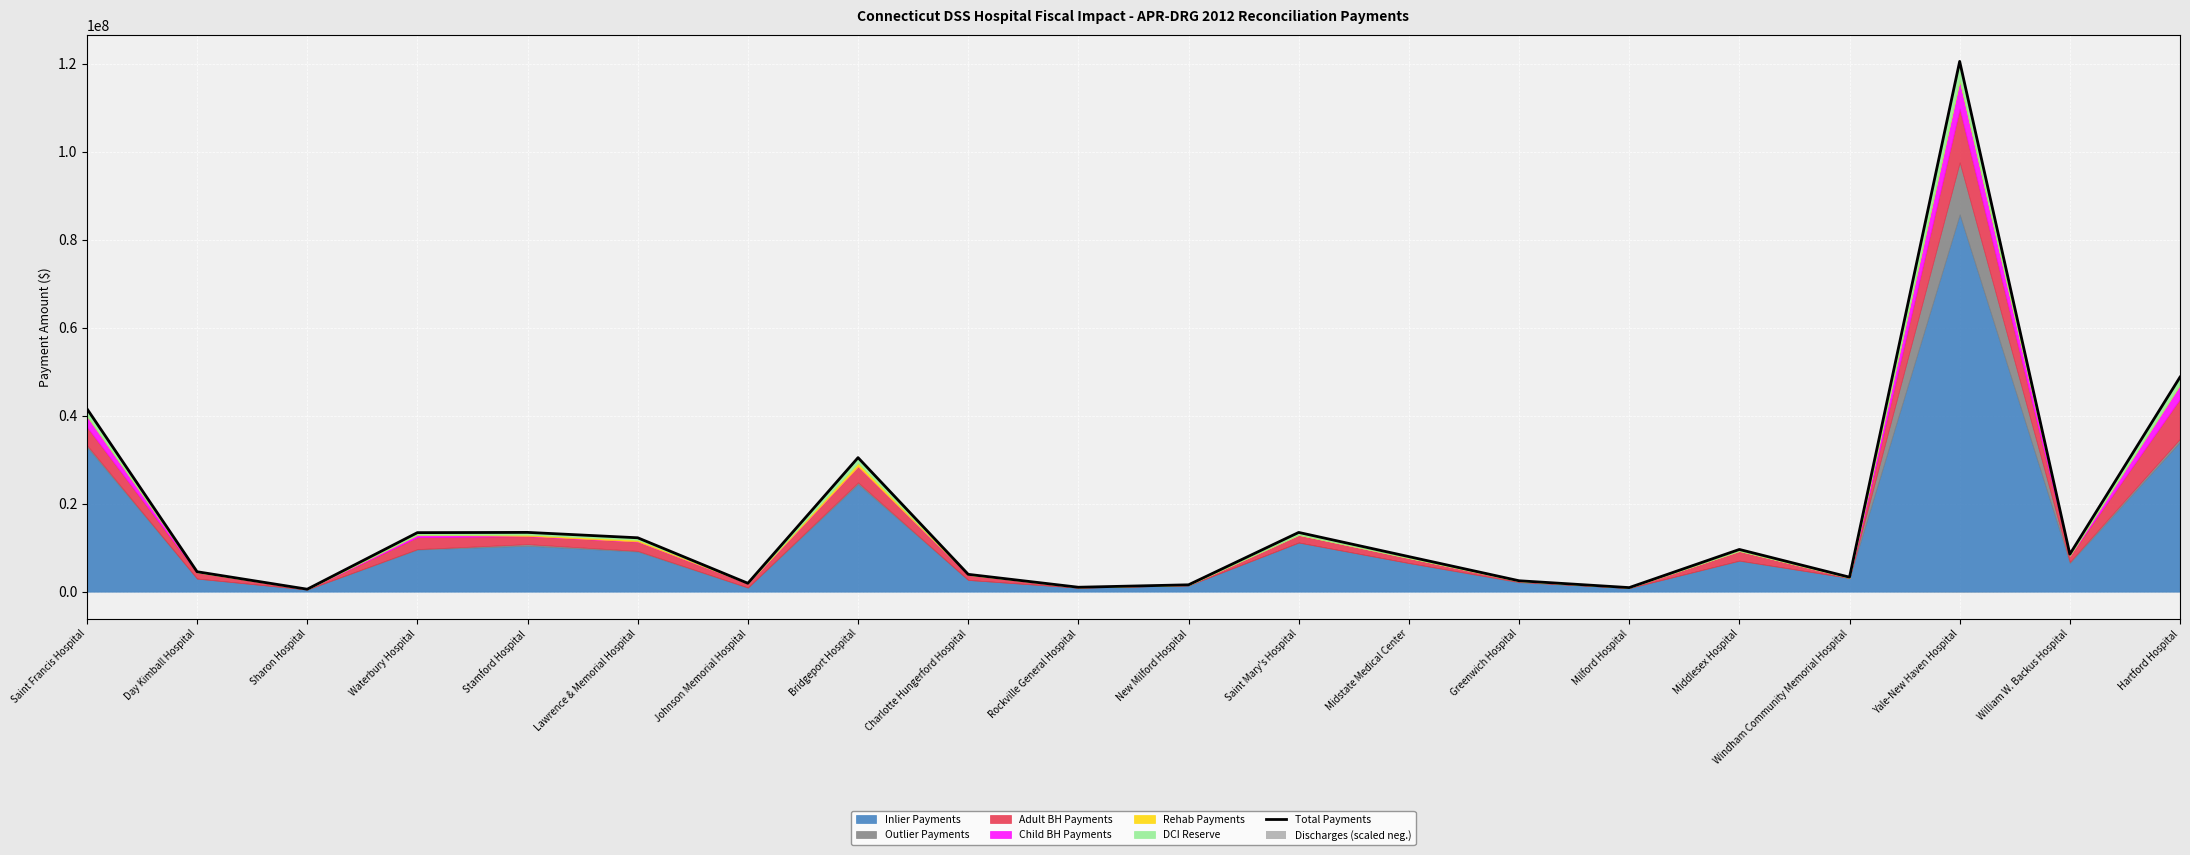

How many data points are above 8519408?

10